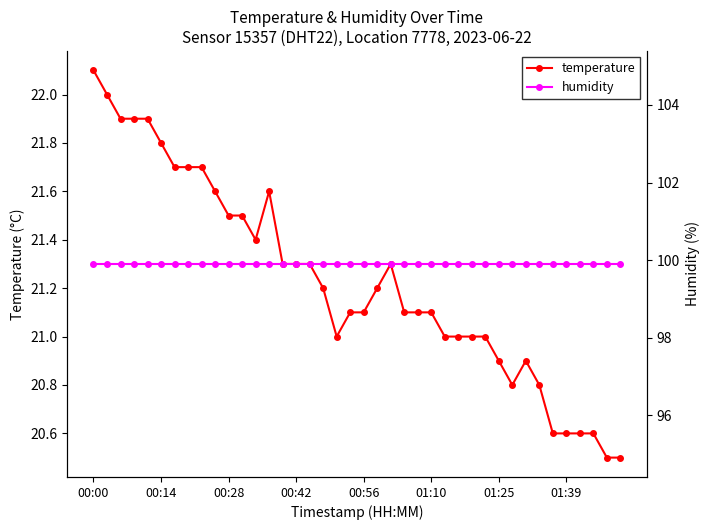

Which series has the largest total across all categories?

humidity